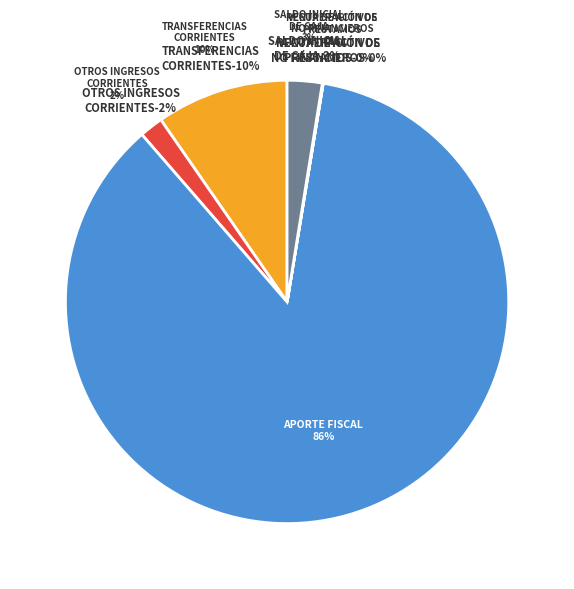

To the nearest percent, what is the combined percentage of RECUPERACIÓN DE PRÉSTAMOS and OTROS INGRESOS CORRIENTES?

2%